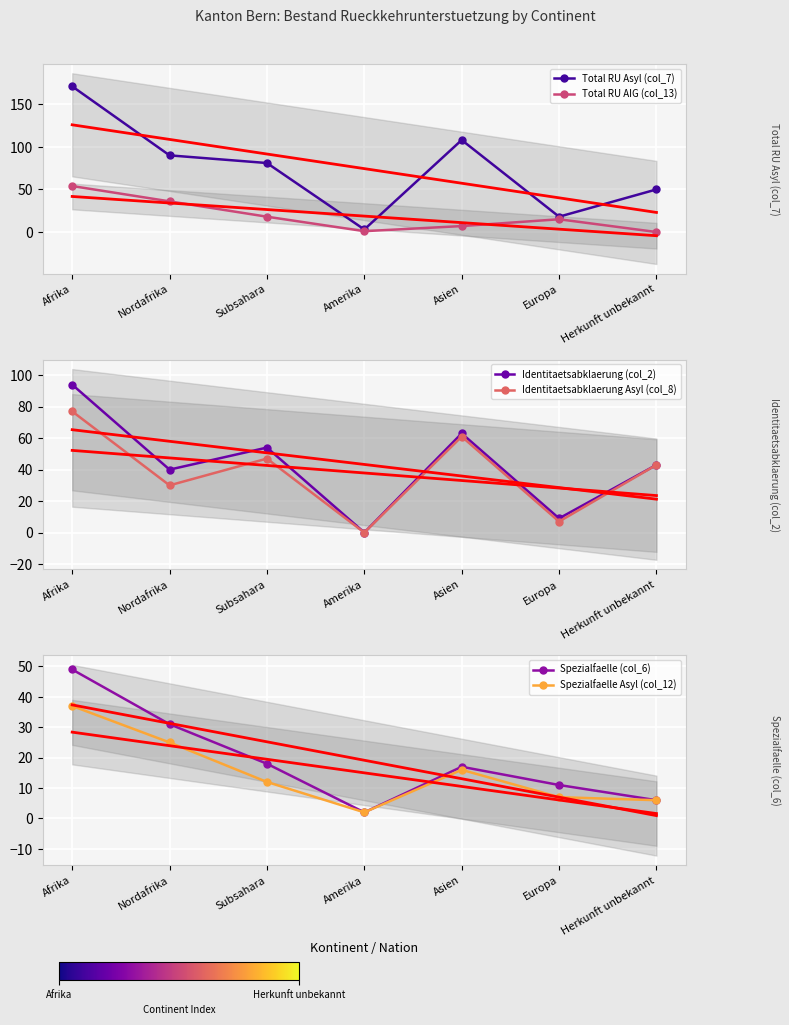

What is the label of the 3rd point from the right?

Asien